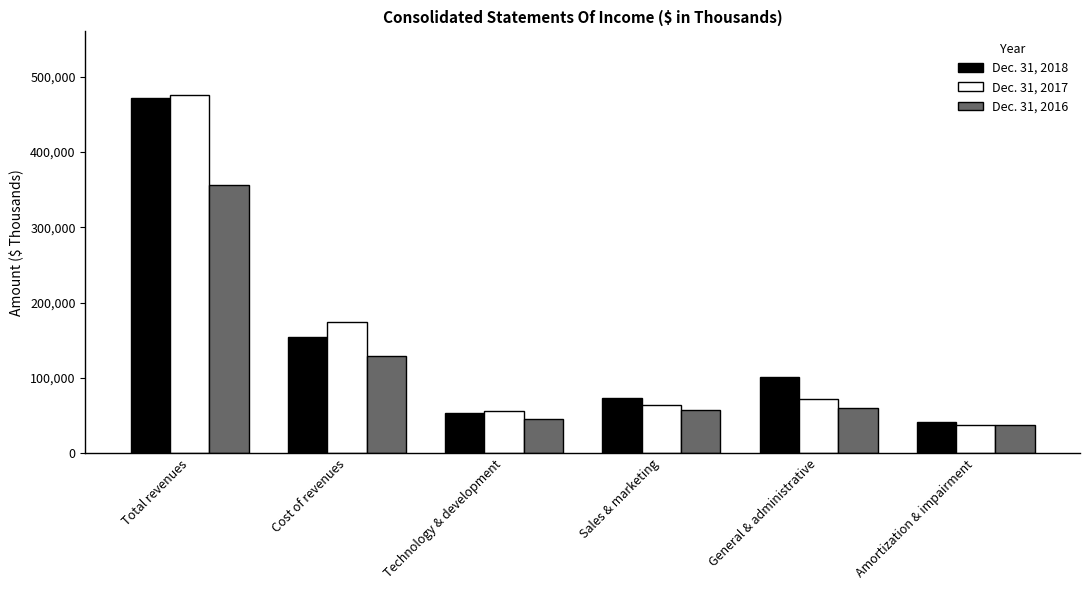

How many bars are there in each group?

3